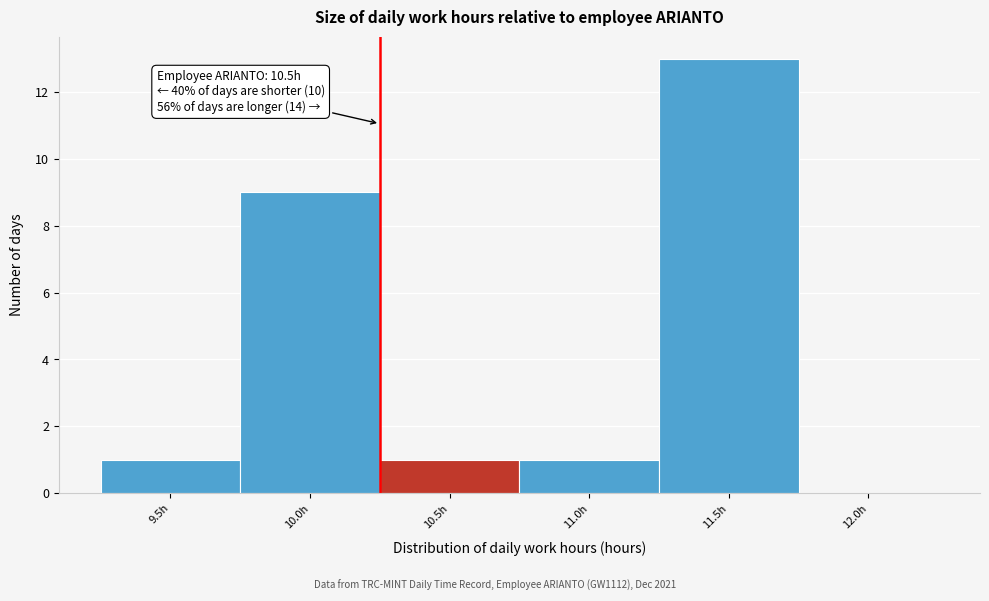

Reading left to right, list all the values displayed in this chart.

9.5h=1	10.0h=9	10.5h=1	11.0h=1	11.5h=13	12.0h=0